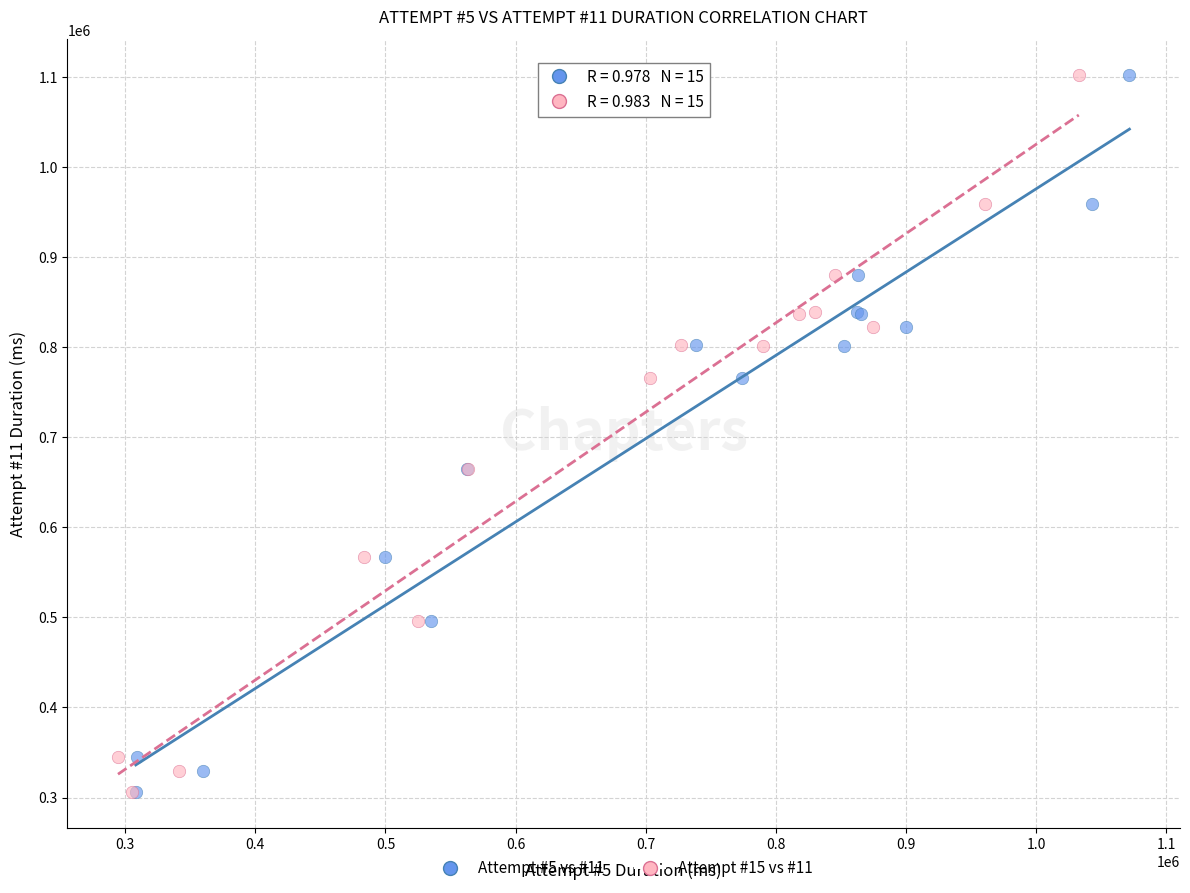

What are all the series names shown in the legend?

Attempt #5 vs #11, Attempt #15 vs #11